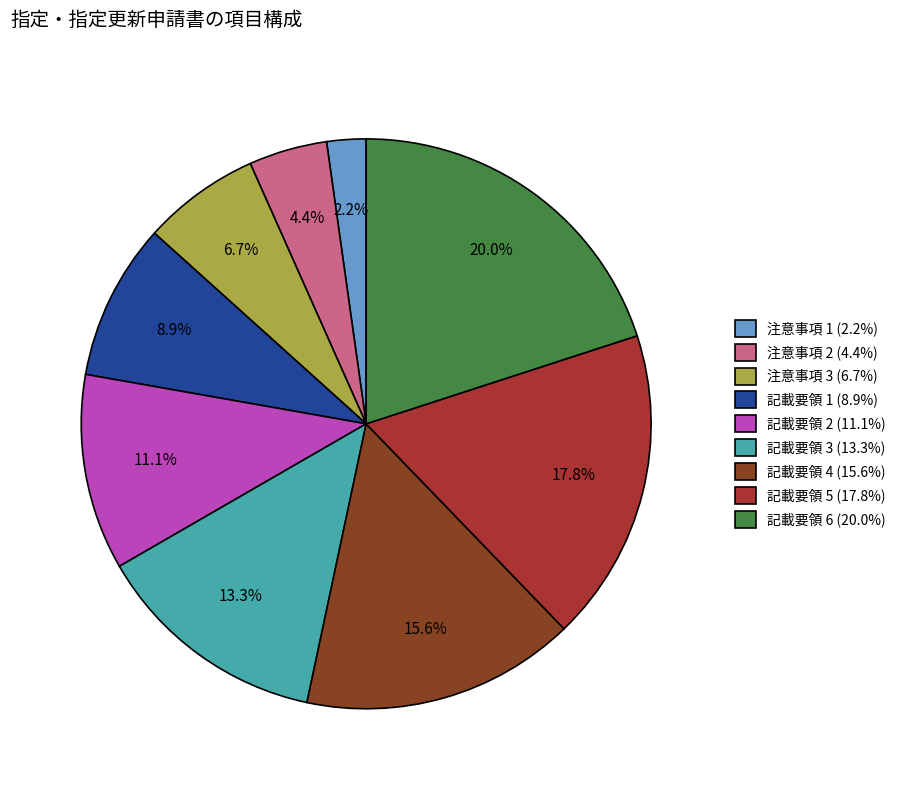

Between 記載要領 1 and 記載要領 6, which is larger?

記載要領 6